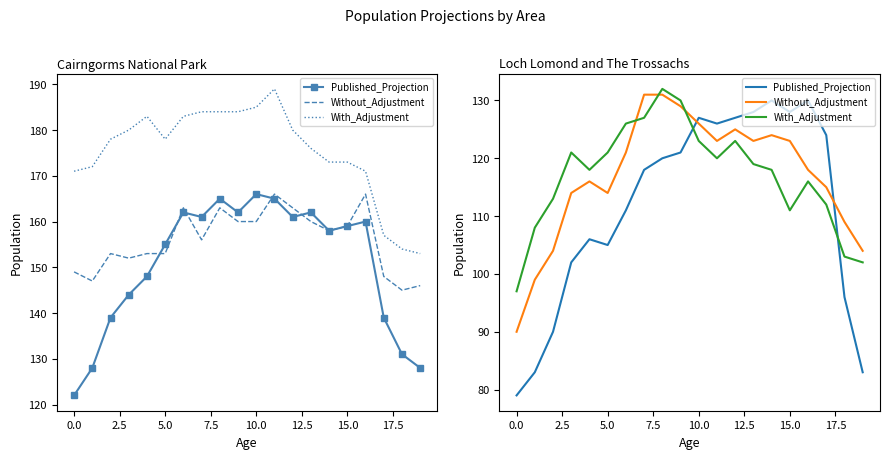

At how many categories does at least one series exceed 96?

20